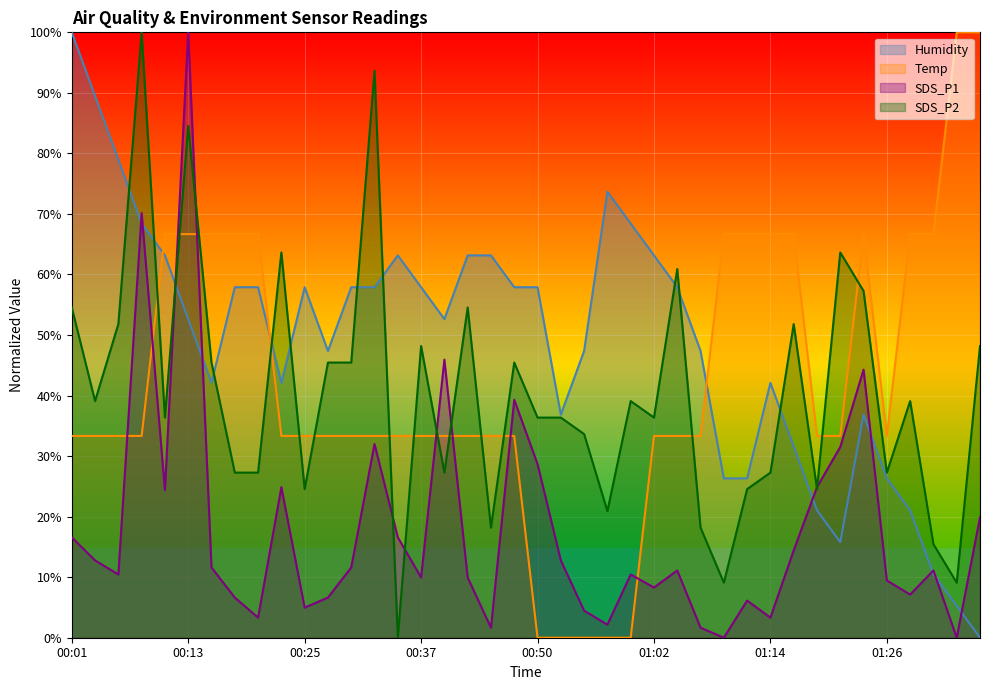

The SDS_P1 series shows 1.1 at 00:45. True or false?

False